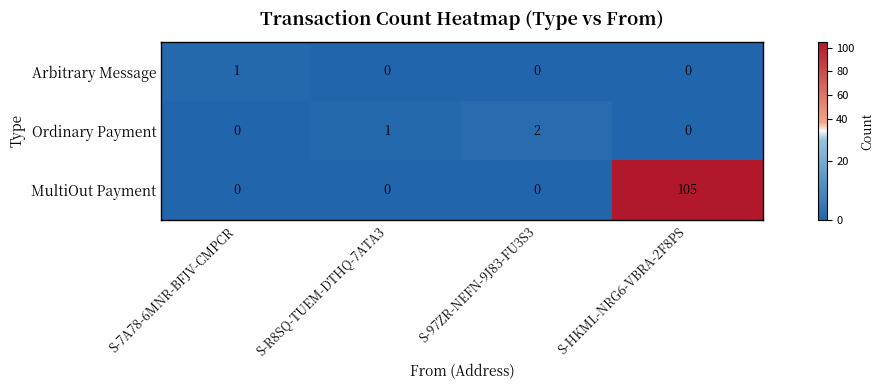

At which category does the chart reach its peak across all series?

S-HKML-NRG6-VBRA-2F8PS